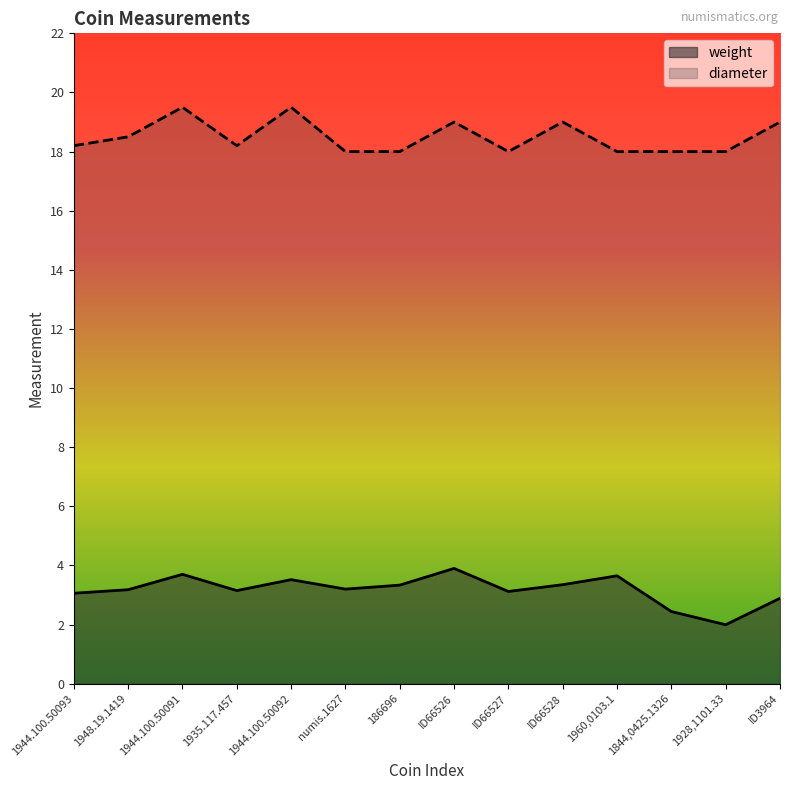

Which series has the widest spread of values?

weight